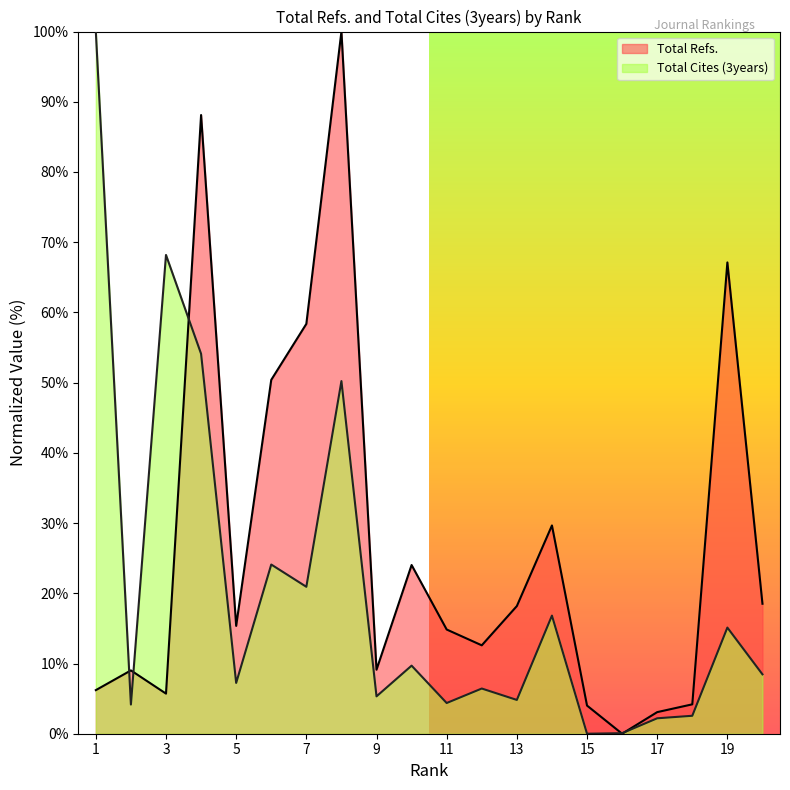

How many intersections are there between Total Refs. and Total Cites (3years)?

5